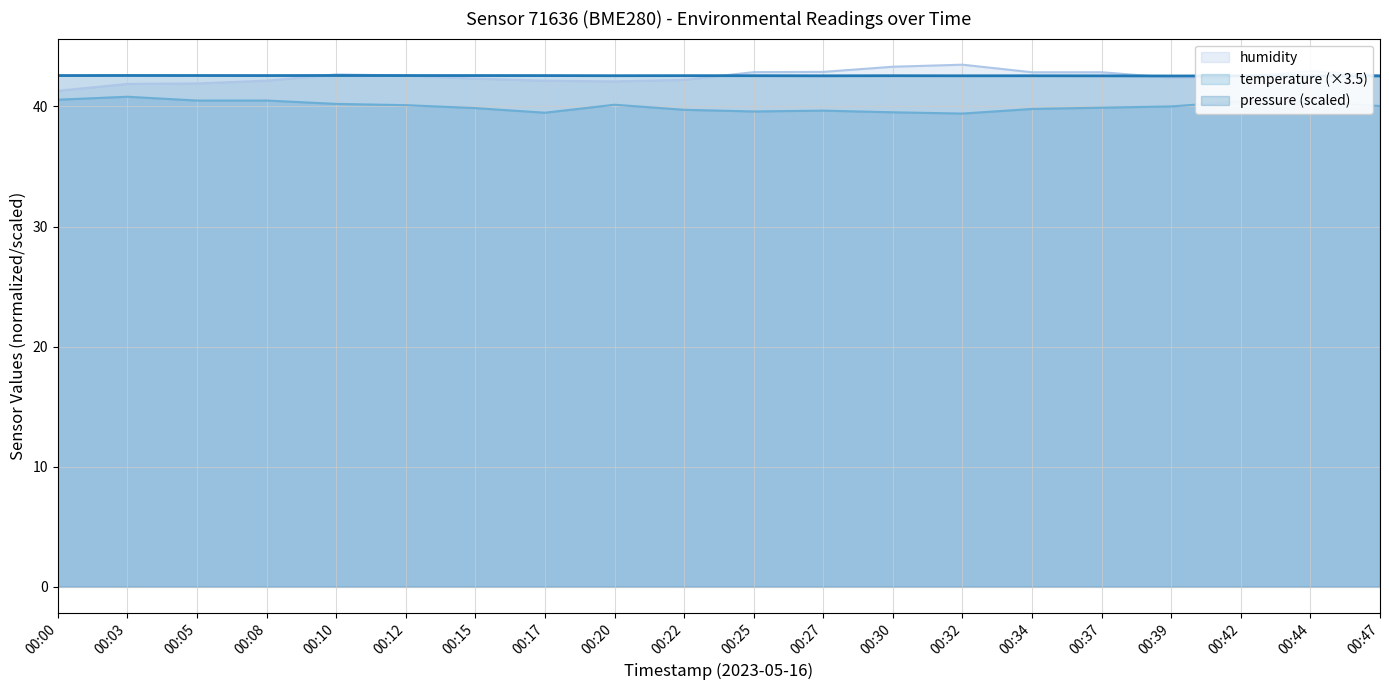

What value does the pressure series have at 00:44?

42.6